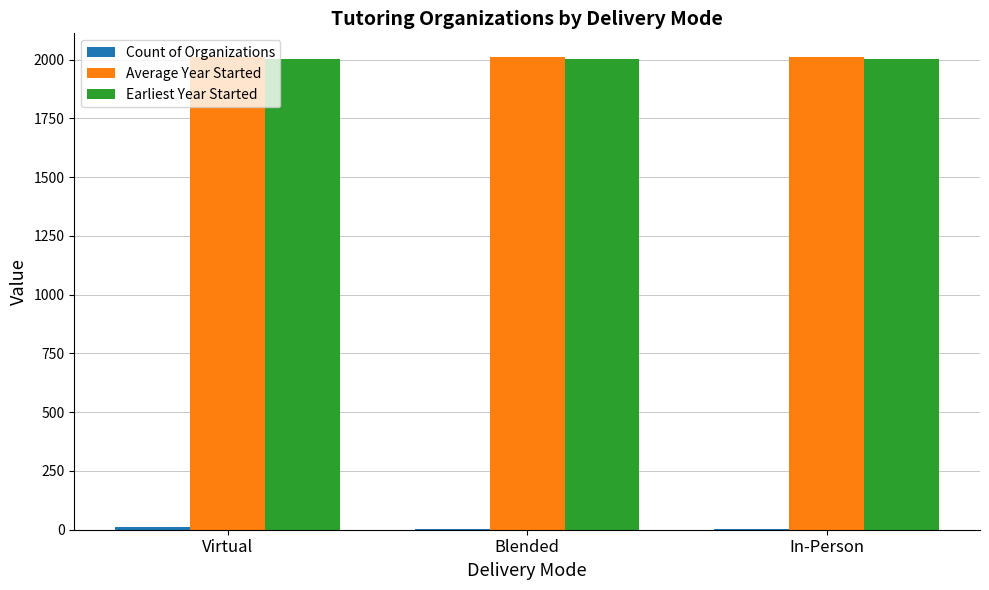

The Earliest Year Started series shows 2001 at Virtual. True or false?

True